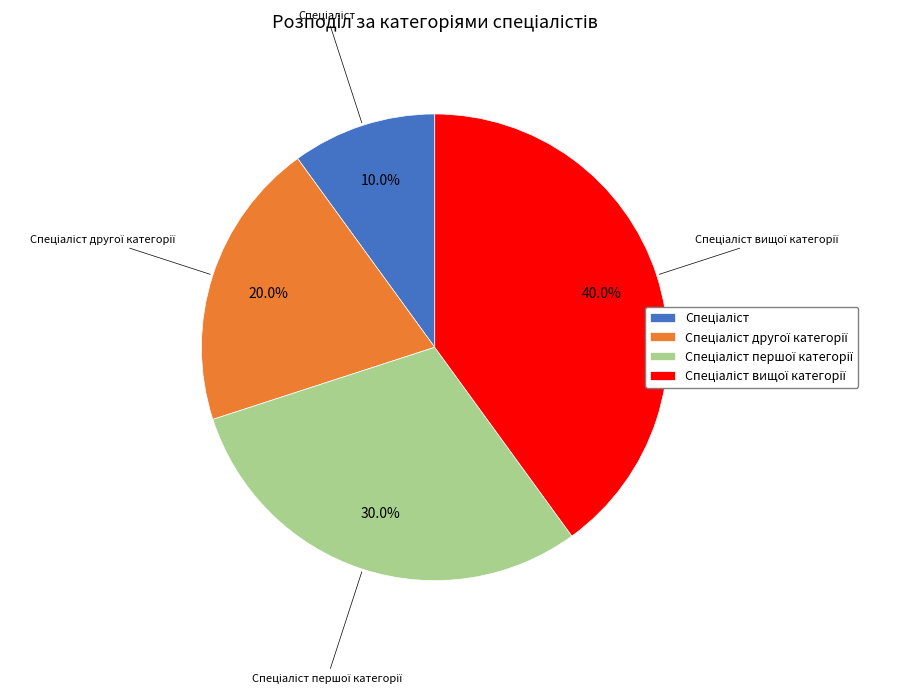

How many segments does this pie chart have?

4